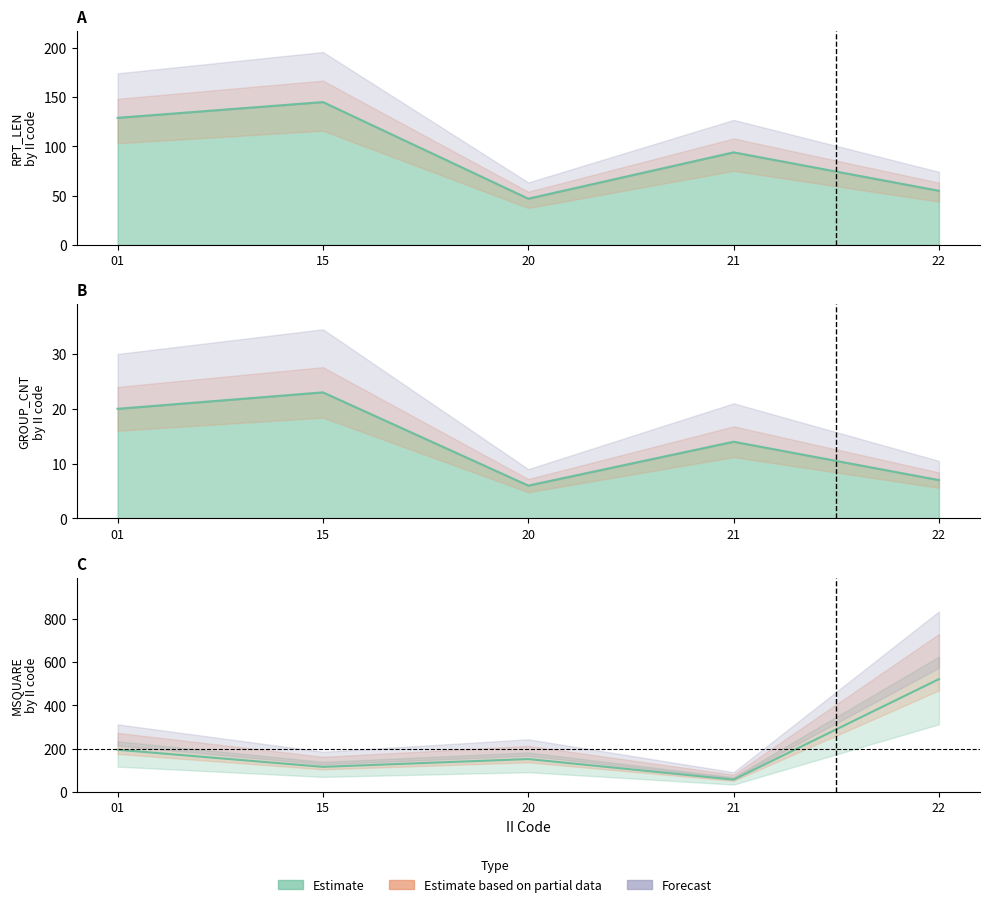

True or false: MSQUARE has more than 1 interior local peaks.

False